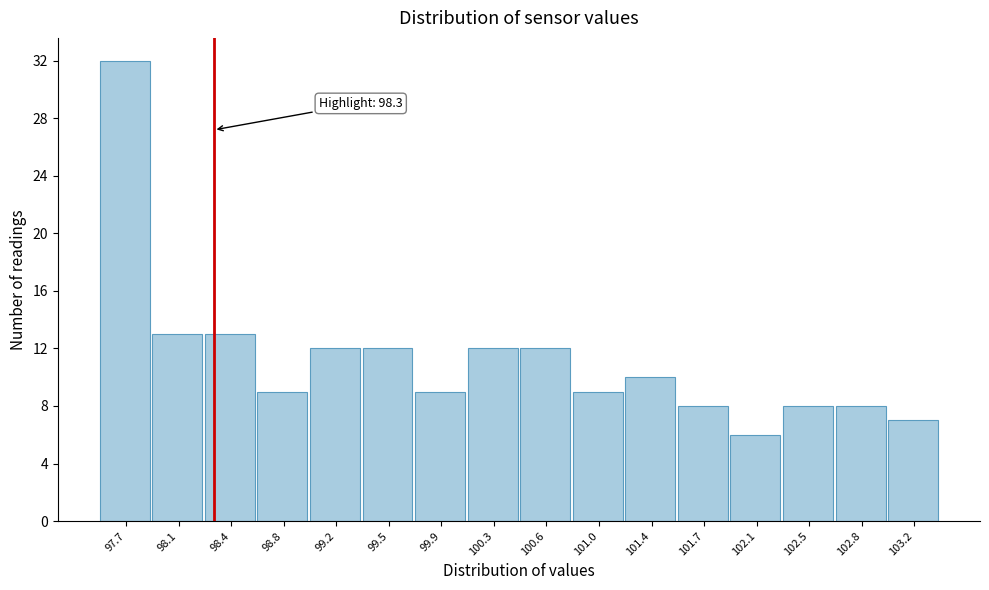

Over which range of the x-axis is the bar tallest?

97.50 to 97.85